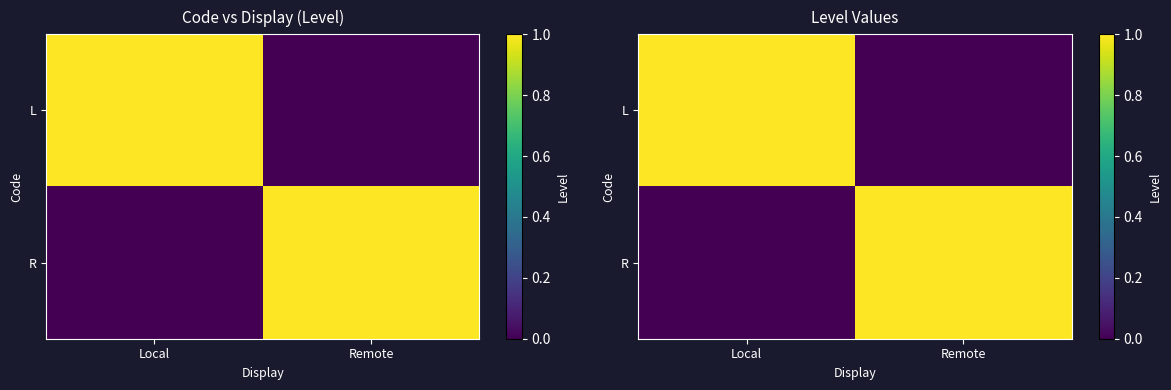

List the labels in order of R value, smallest first.

Local, Remote